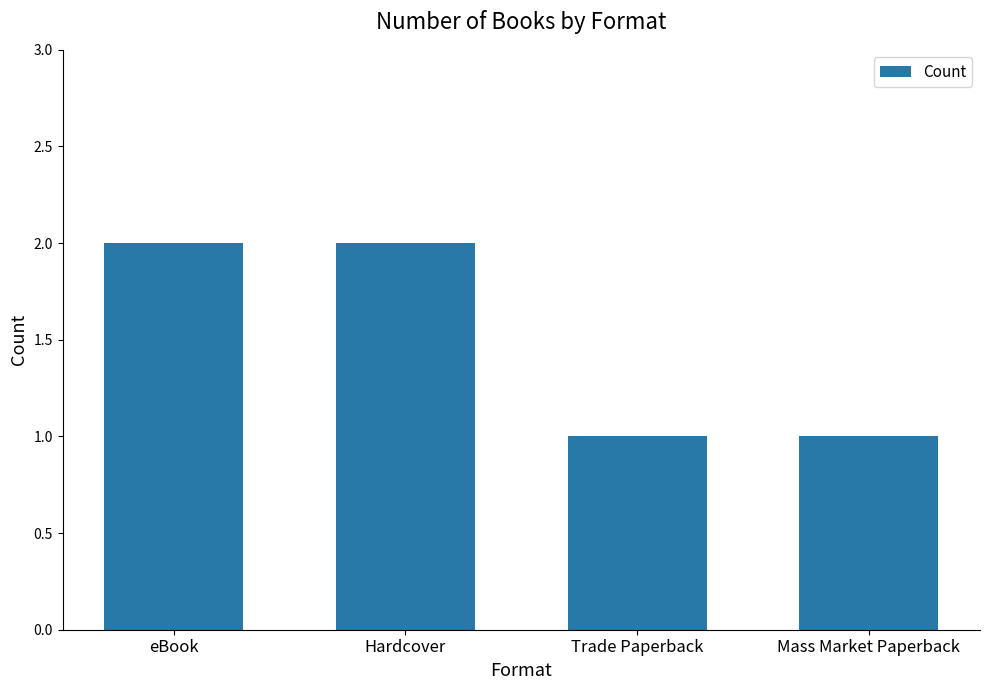

What is the value of the 3rd bar from the left?

1